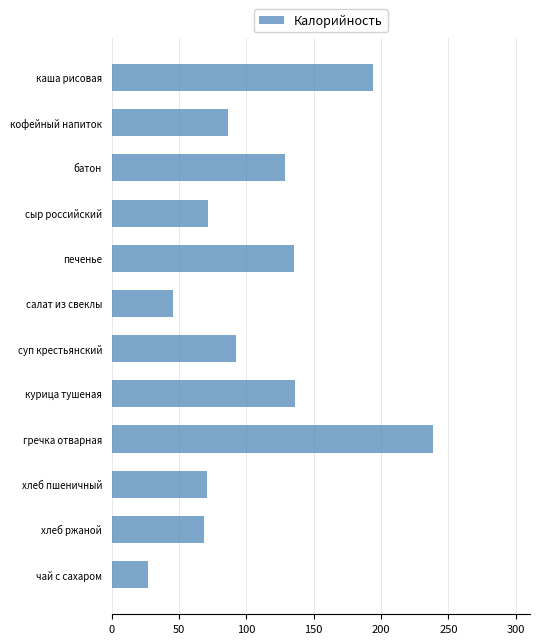

What is the change in value from кофейный напиток to батон?

+42.5